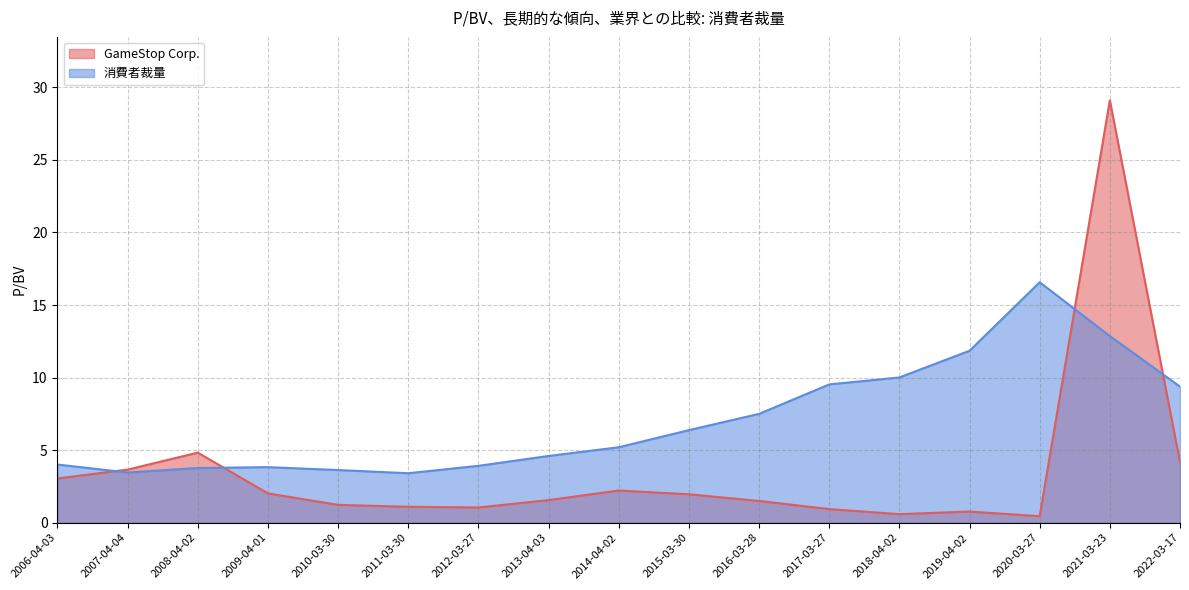

What position from the right is 2008-04-02?

15